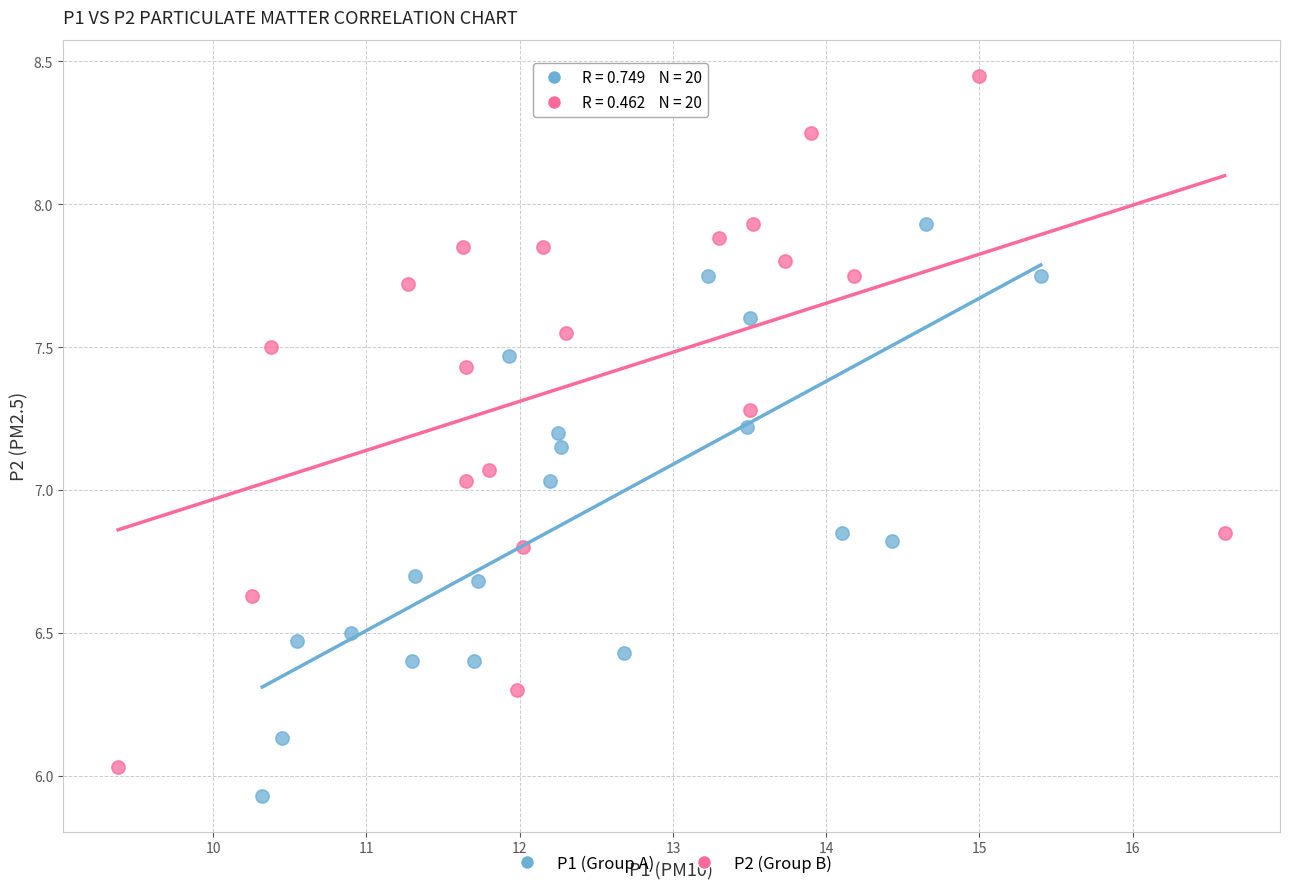

Which series has the widest spread of Y values?

P2 (Group B)